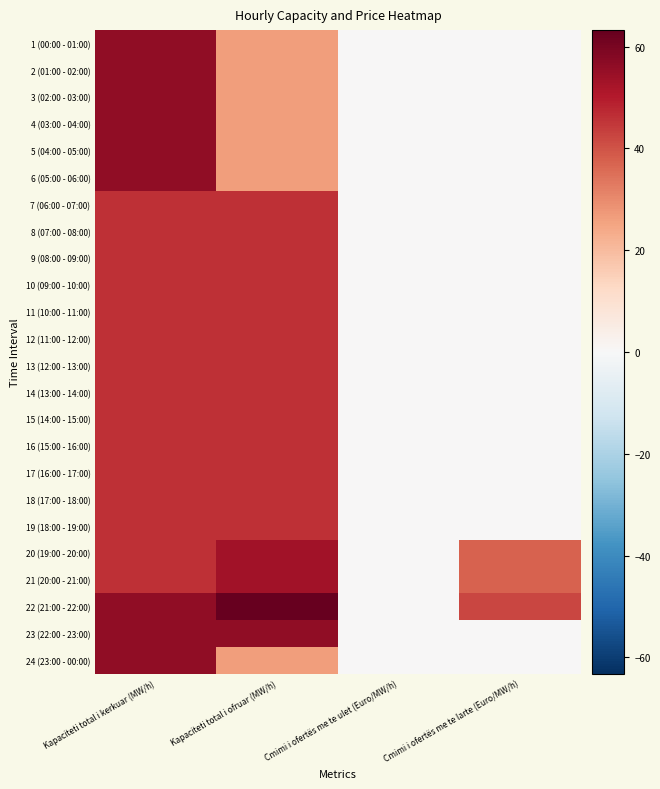

What is the spread (max minus min) of values at Cmimi i ofertës me te larte (Euro/MW/h)?

42.2